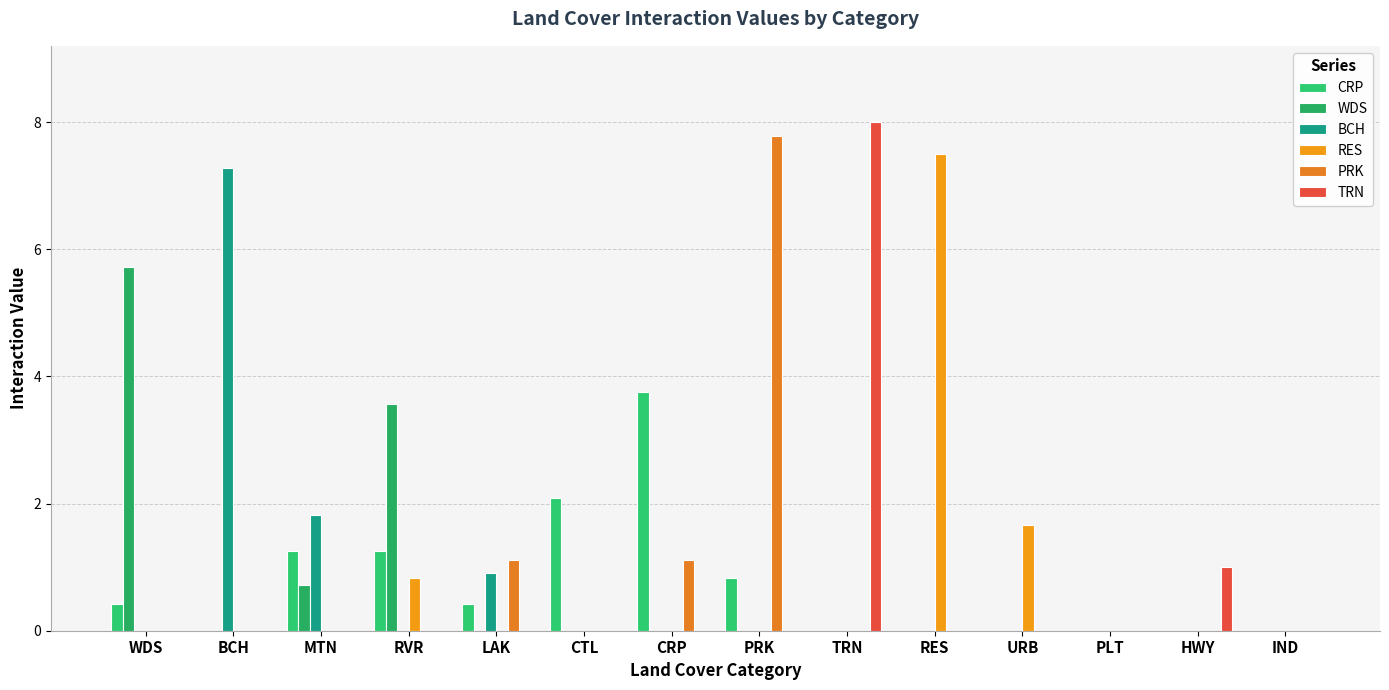

At TRN, list the series in order from largest to smallest.

TRN, CRP, WDS, BCH, RES, PRK